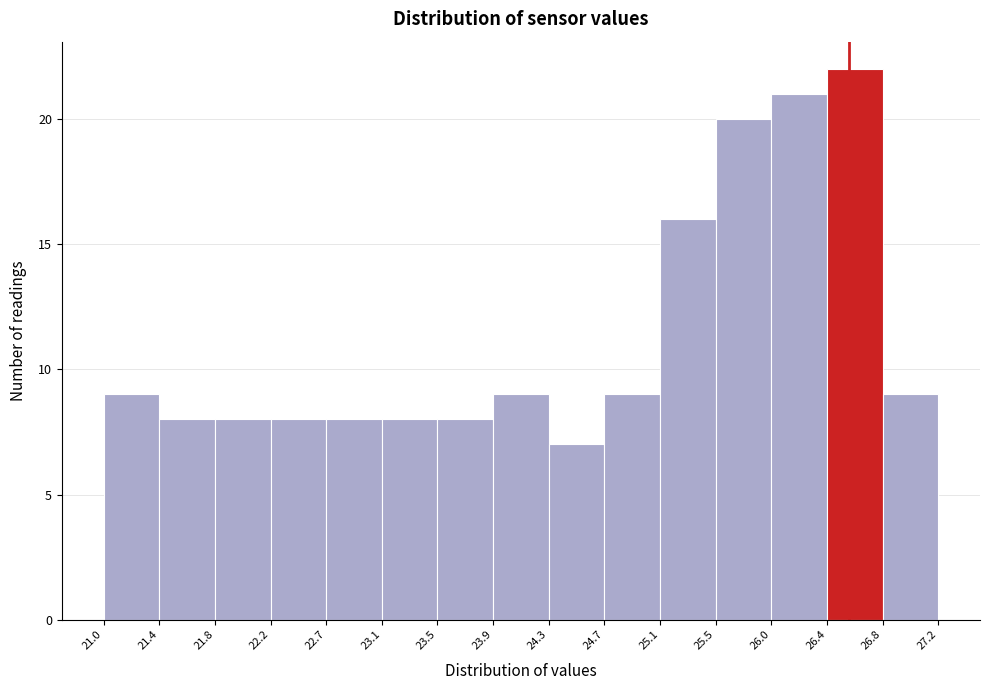

Reading left to right, list every bar in this chart as the range it spans on the x-axis followed by its height. The values are not printed on the chart, so give them approximately, as read against the axis.

21.0 to 21.4: 9
21.4 to 21.8: 8
21.8 to 22.2: 8
22.2 to 22.7: 8
22.7 to 23.1: 8
23.1 to 23.5: 8
23.5 to 23.9: 8
23.9 to 24.3: 9
24.3 to 24.7: 7
24.7 to 25.1: 9
25.1 to 25.5: 16
25.5 to 26.0: 20
26.0 to 26.4: 21
26.4 to 26.8: 22
26.8 to 27.2: 9